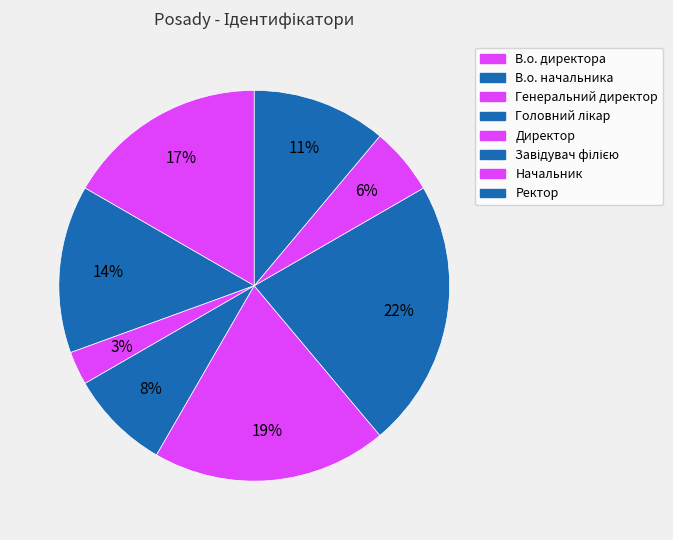

Does any single category account for the majority?

No